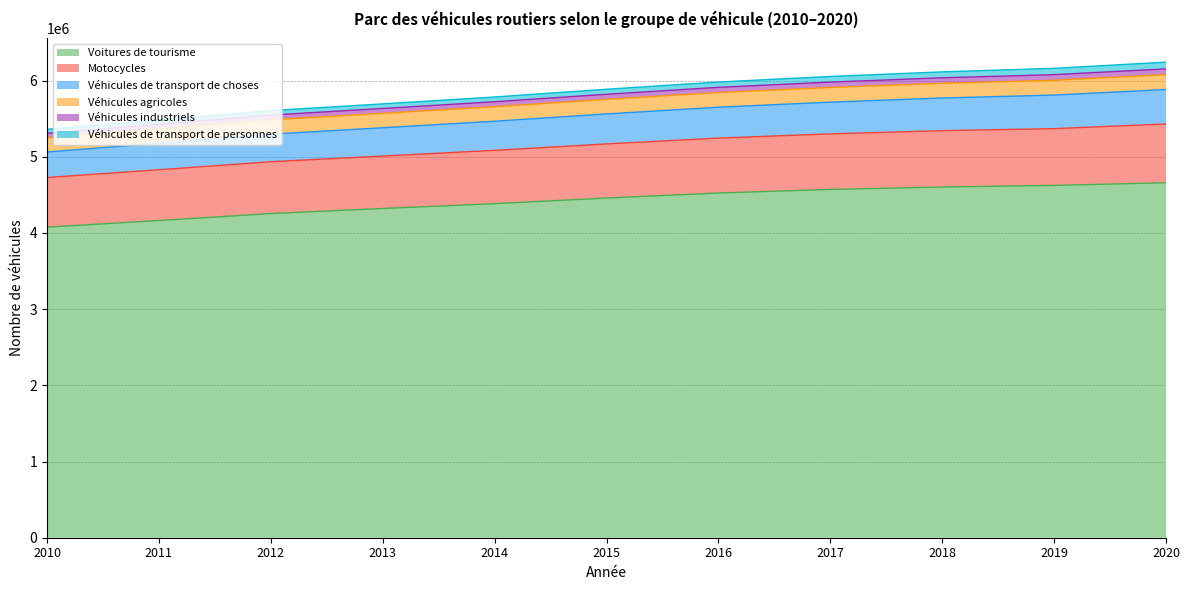

What is the minimum value for Voitures de tourisme?

4075825